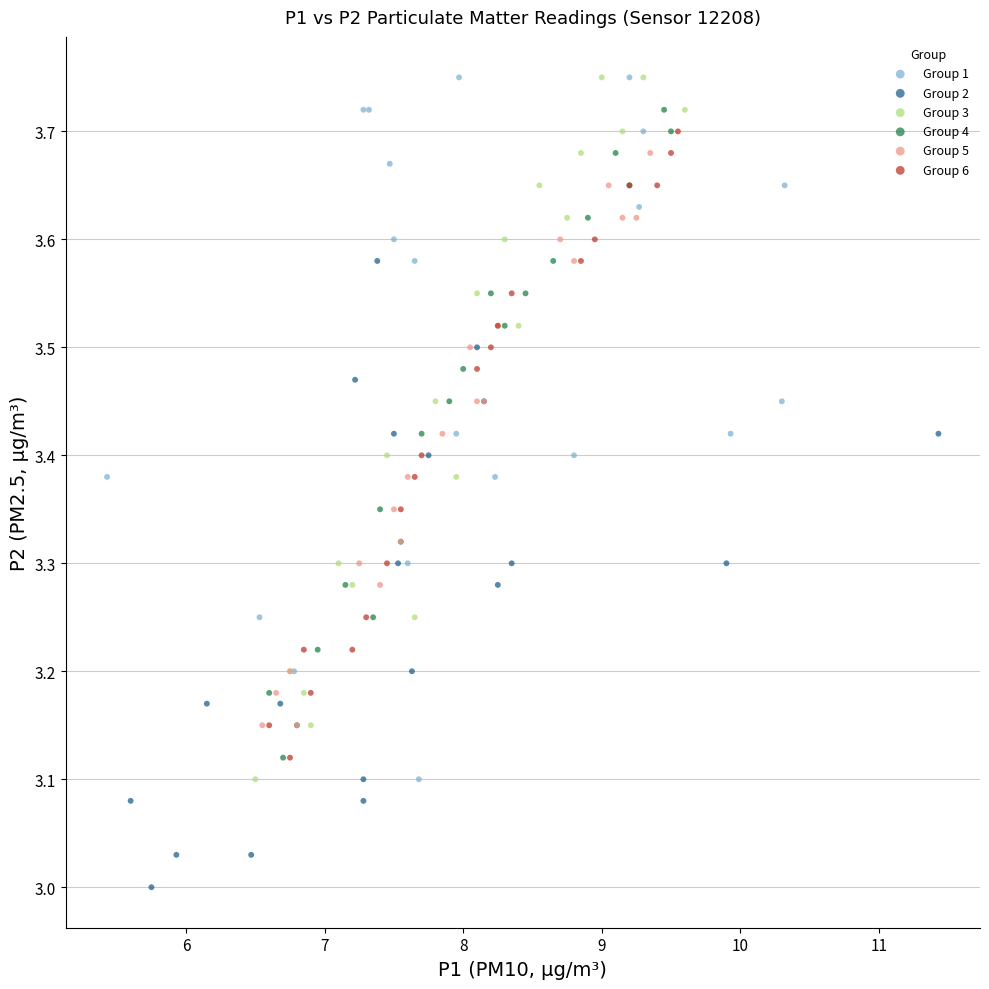

Which series reaches the minimum Y coordinate?

Group 2